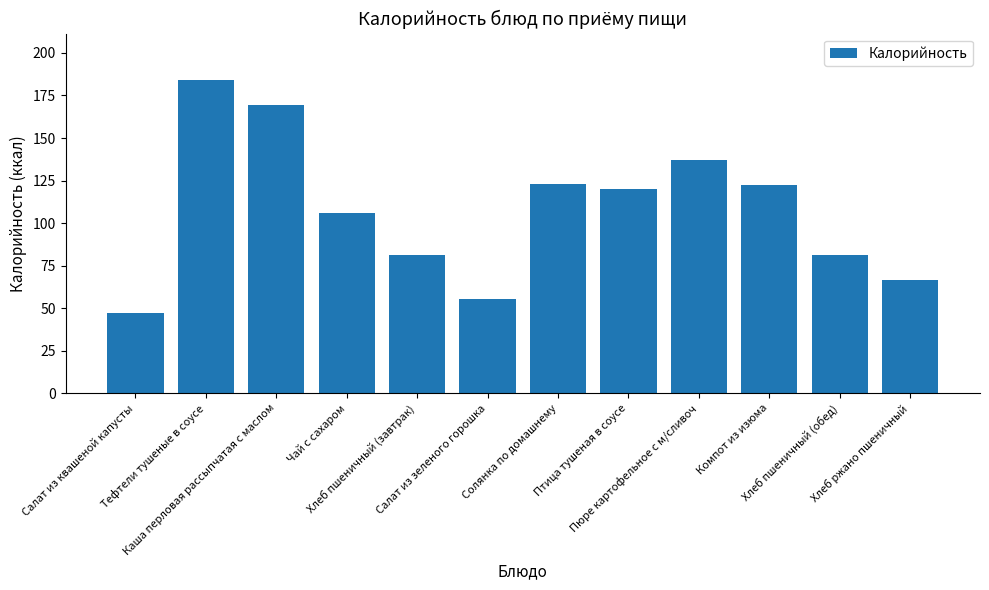

How many data points are above 119?

6